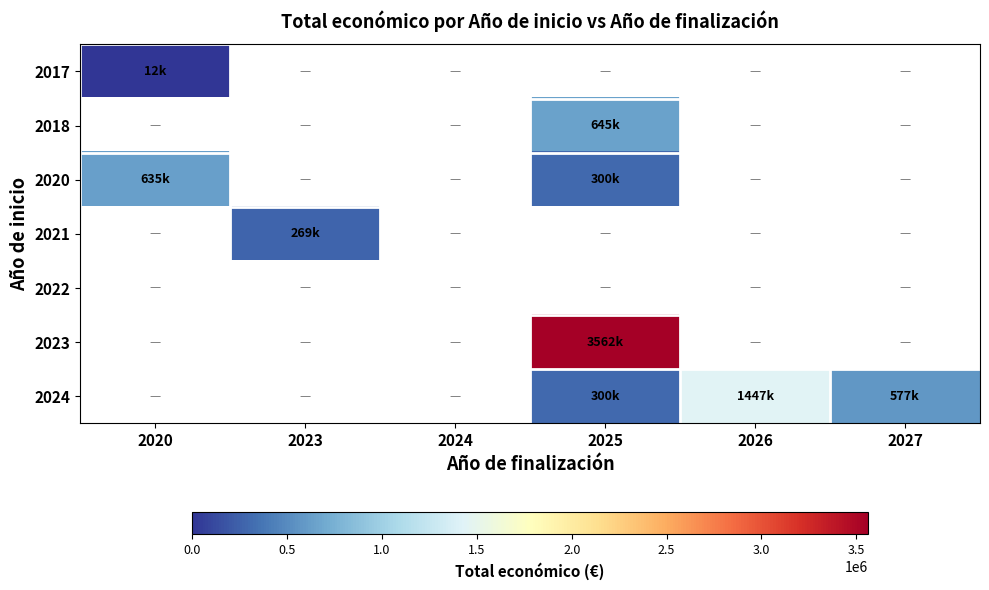

At which label is 2017 closest to 12000?

2020